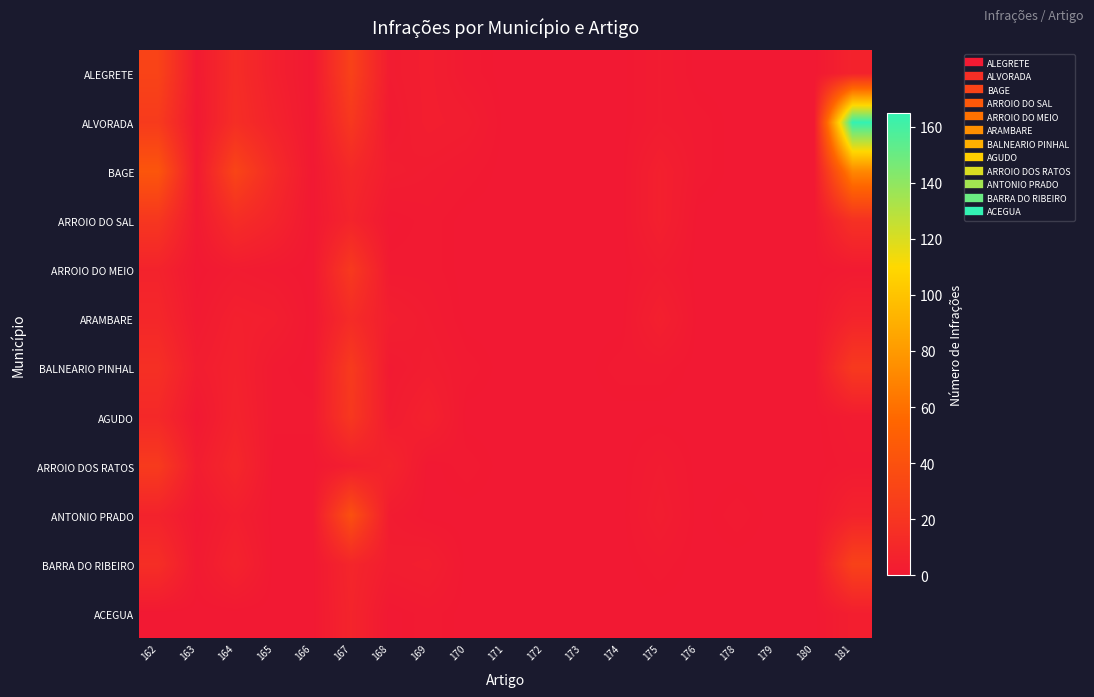

Which series has the widest spread of values?

ALVORADA